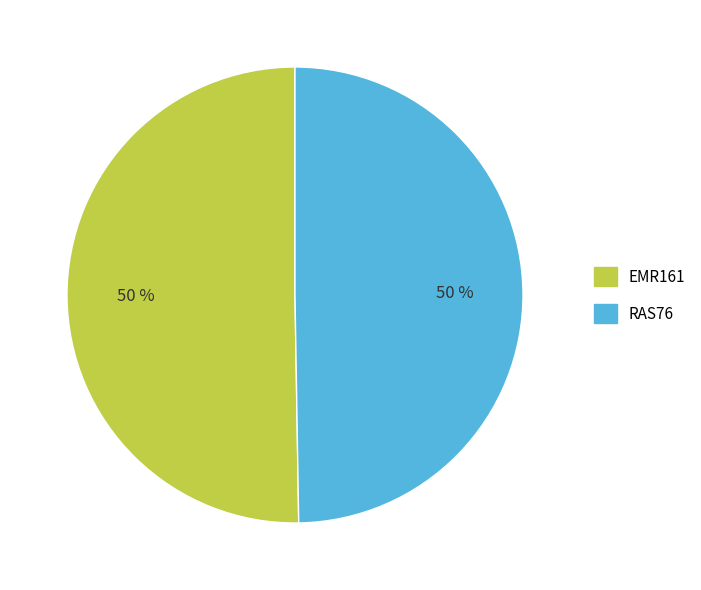

True or false: EMR161 accounts for 44% of the total.

False